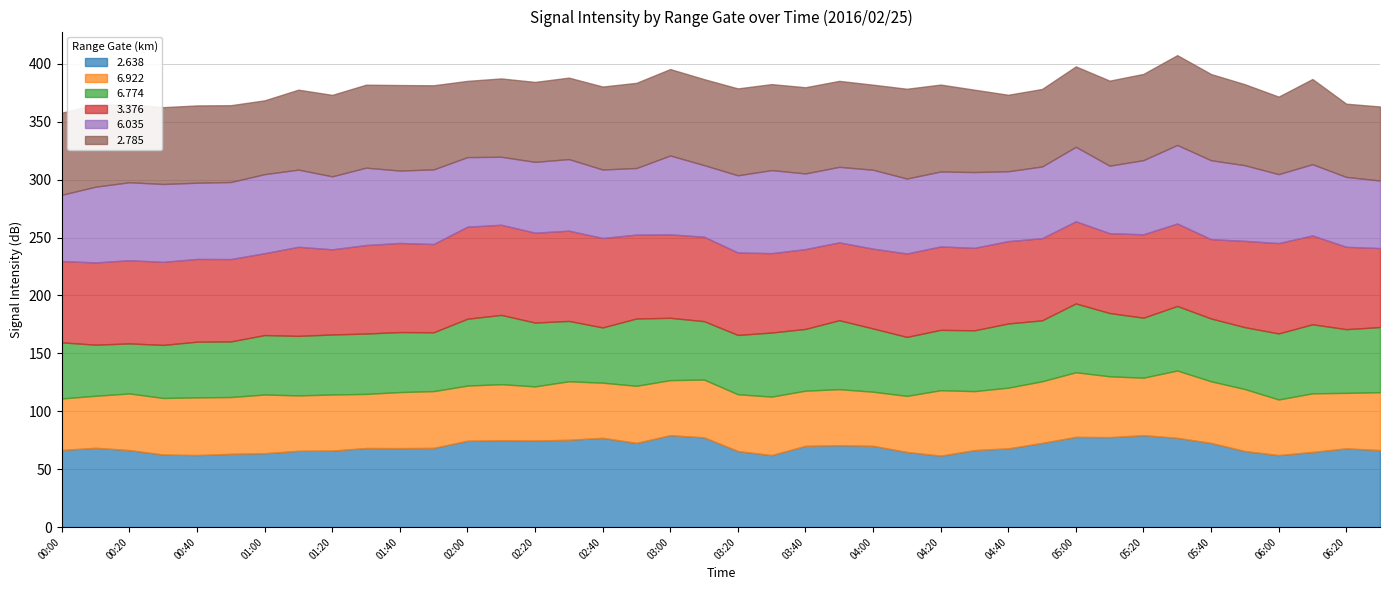

Between 05:30 and 01:50, which is larger?

05:30